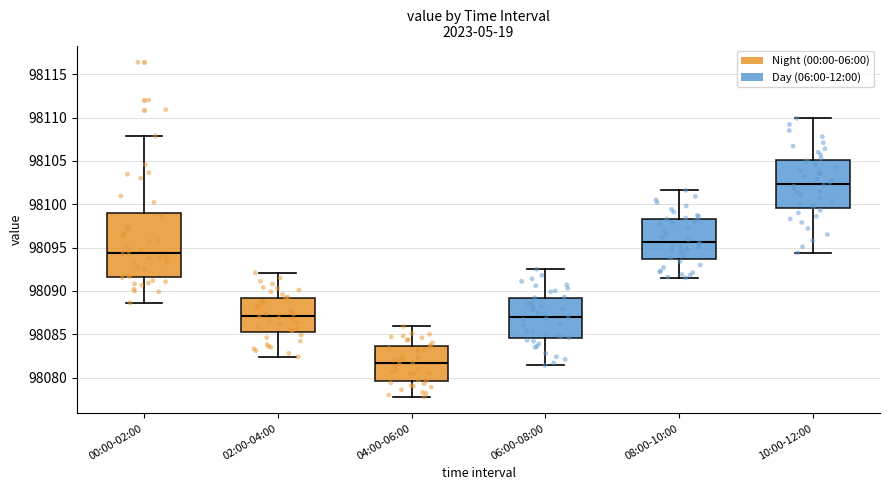

Reading left to right, transcribe this box plot: for each box, give where its median line is, the range the box spans, and where its two whiskers end, as read against the y-axis. The values are not printed on the chart, so give them approximately, as read against the axis.

00:00-02:00: median 98094.5, box 98091.5 to 98099.0, whiskers 98088.5 to 98108.0
02:00-04:00: median 98087.0, box 98085.5 to 98089.0, whiskers 98082.5 to 98092.0
04:00-06:00: median 98081.5, box 98079.5 to 98083.5, whiskers 98078.0 to 98086.0
06:00-08:00: median 98087.0, box 98084.5 to 98089.0, whiskers 98081.5 to 98092.5
08:00-10:00: median 98095.5, box 98093.5 to 98098.5, whiskers 98091.5 to 98101.5
10:00-12:00: median 98102.5, box 98099.5 to 98105.0, whiskers 98094.5 to 98110.0